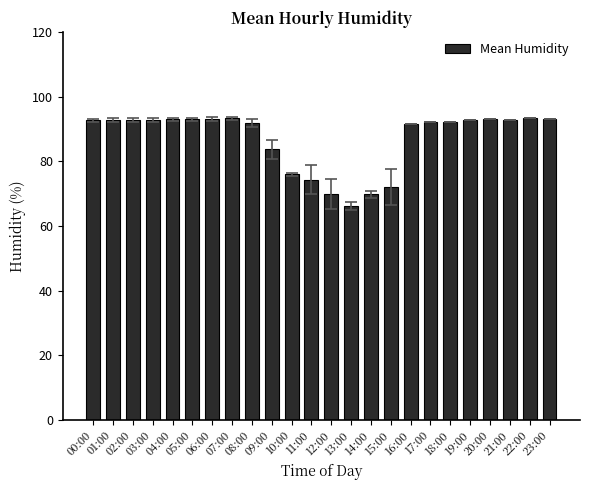

What is the smallest value displayed?

66.1